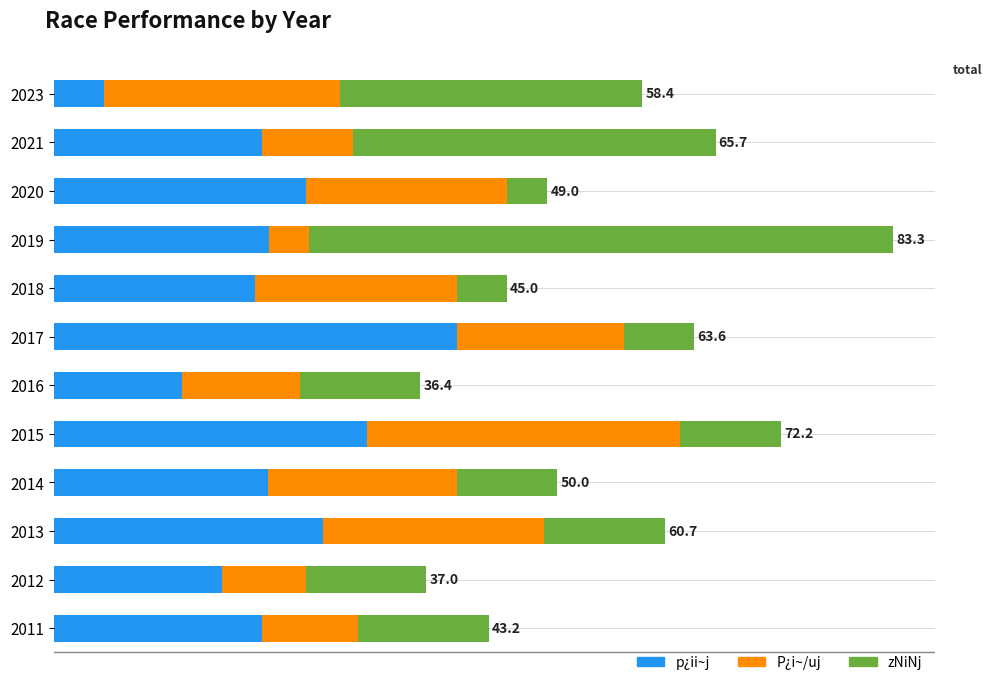

What is the difference between the maximum and minimum values in the zNiNj series?

54.0